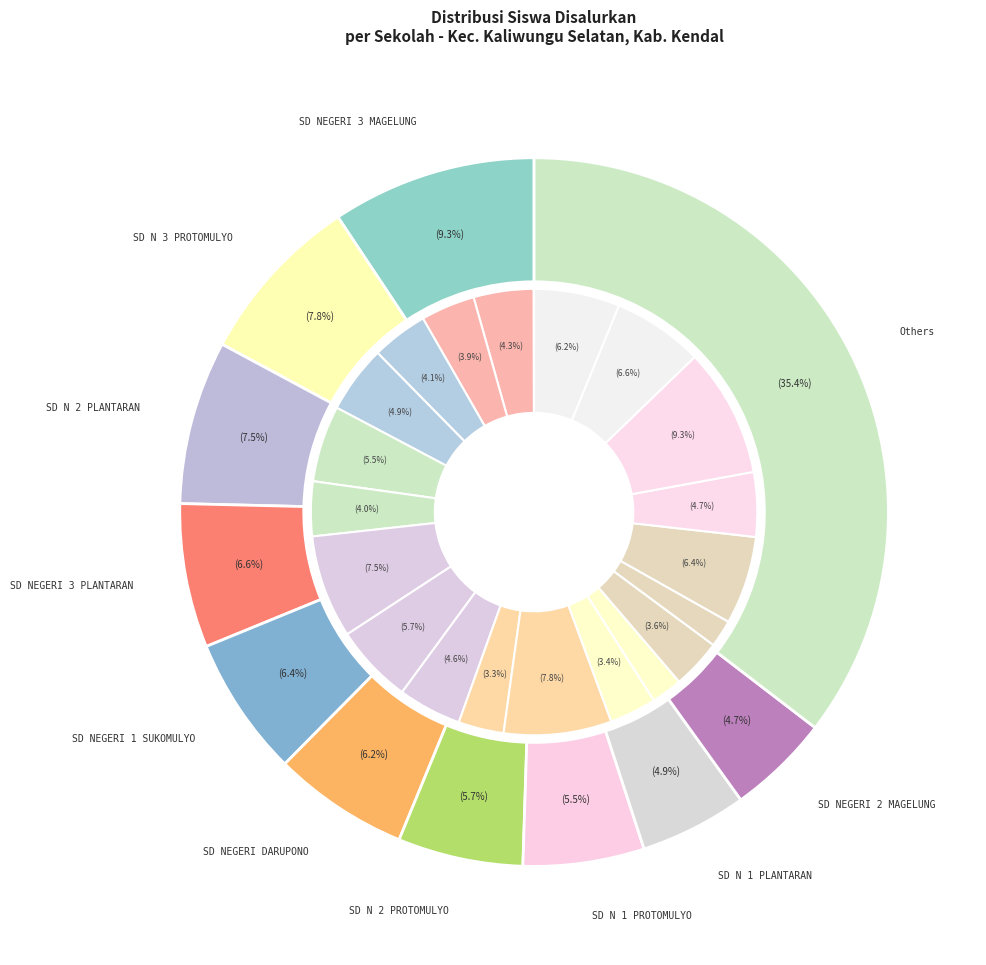

How many segments does this pie chart have?

21